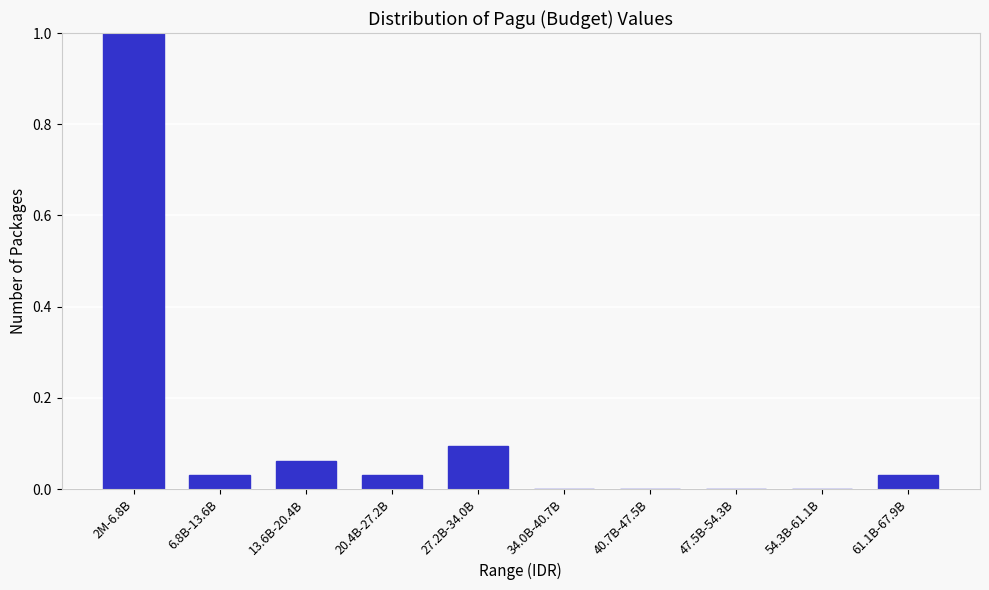

What is the greatest value displayed?

1.0